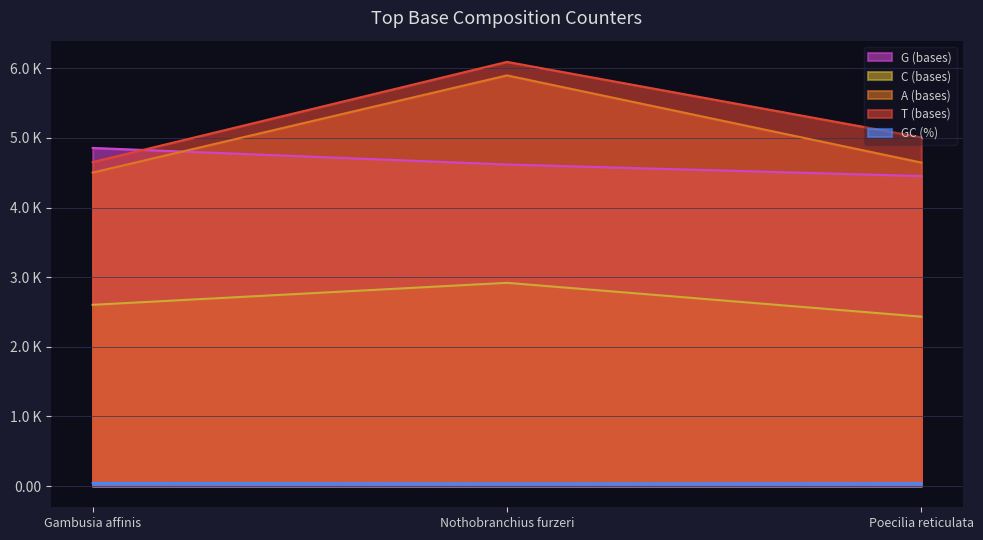

Which series has the largest total across all categories?

T (bases)